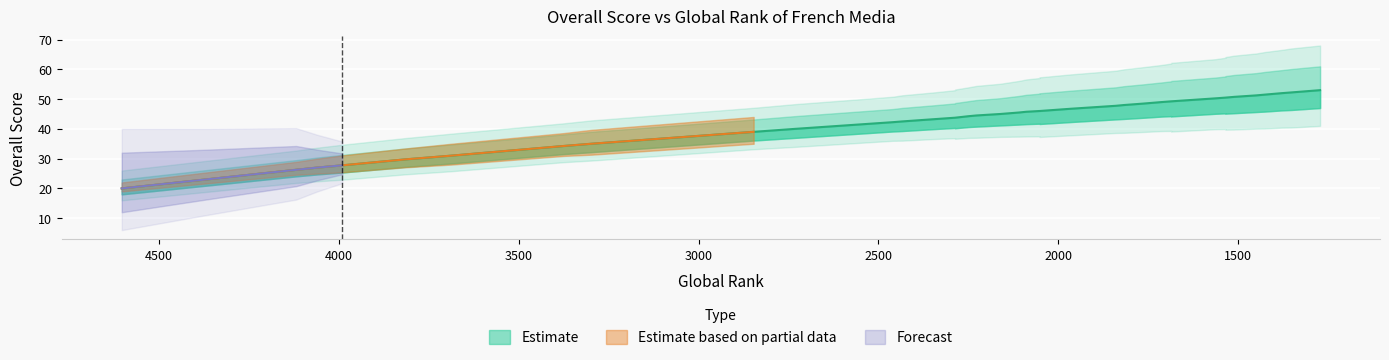

What is the change in value from 14 to 33?

+6.8